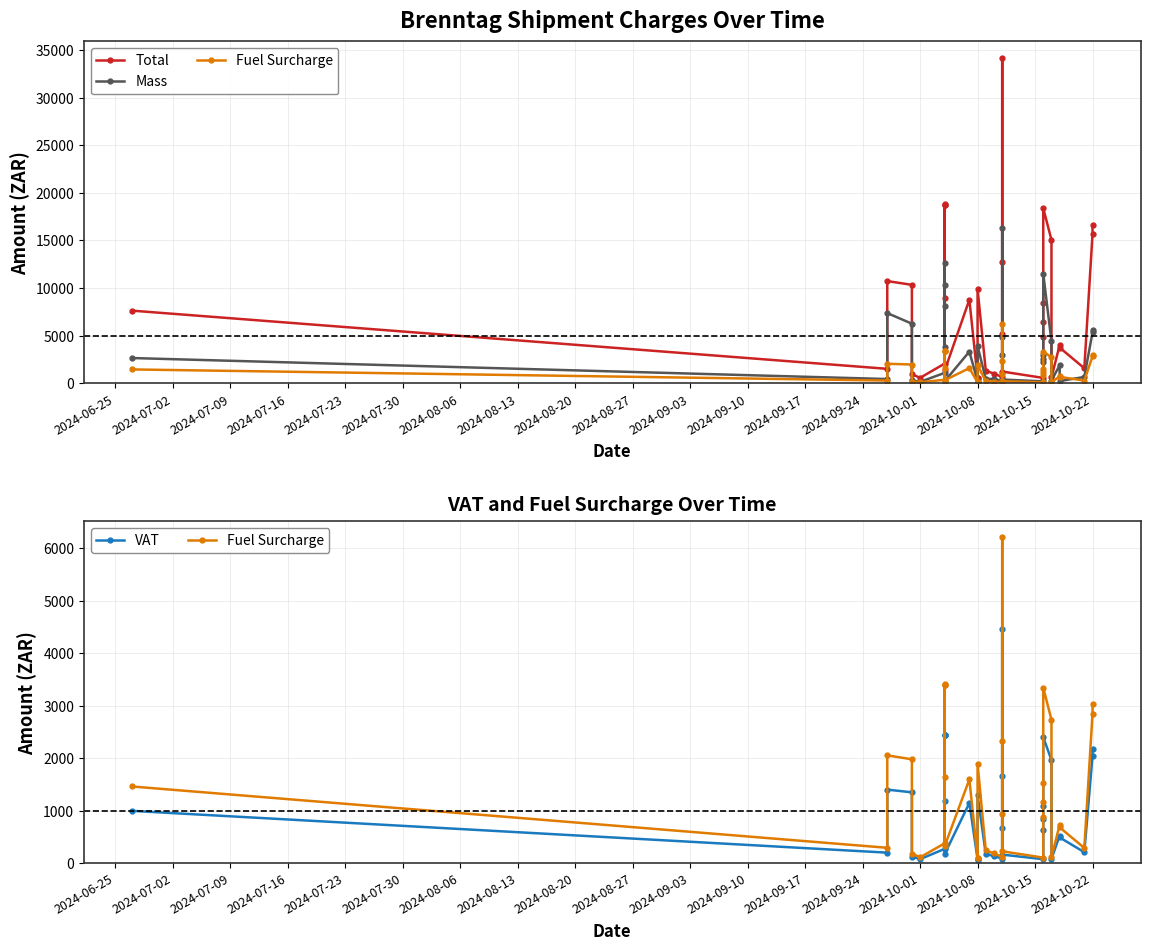

Does the chart display data point markers on the line(s)?

Yes